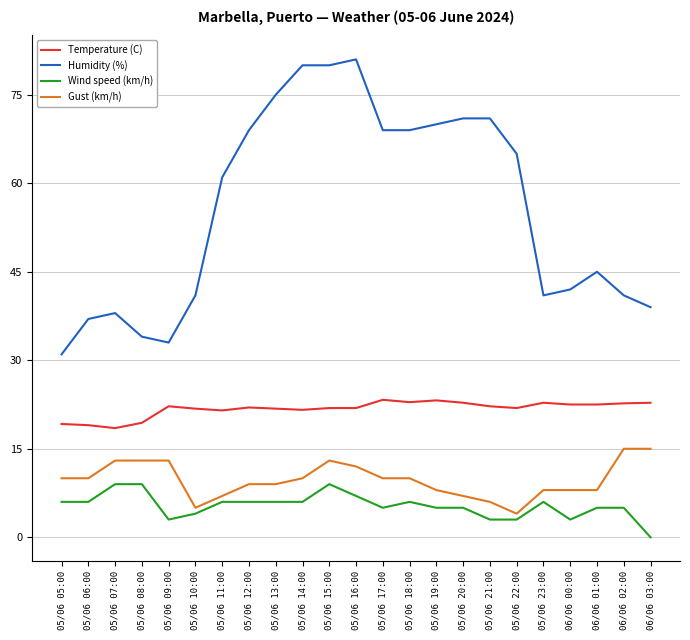

How many values in the Humidity (%) series are below 61?

11